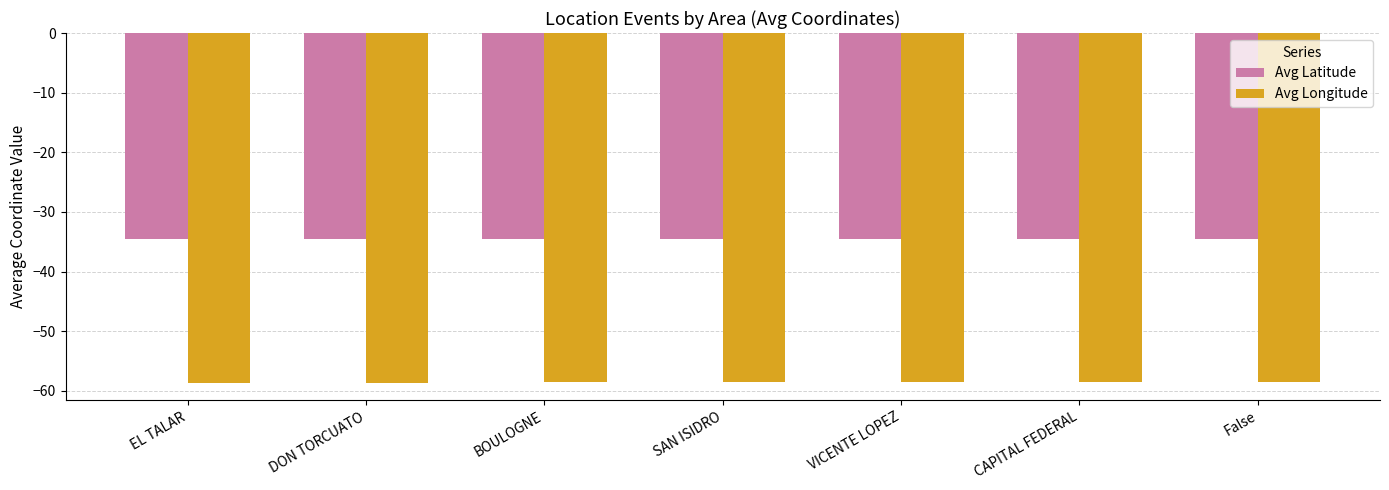

Is it true that Avg Longitude equals -90.9 at SAN ISIDRO?

False